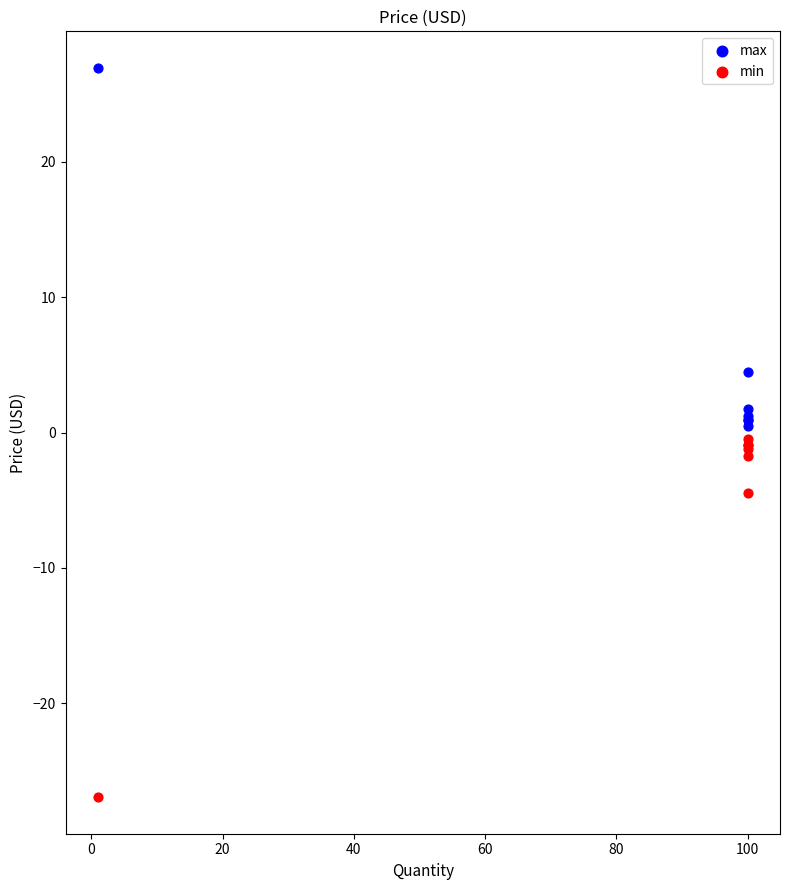

What is the X range (max minus min) for the scatter plot?

99.0